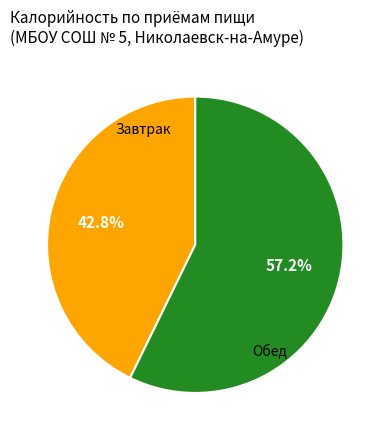

Does any single category account for the majority?

Yes